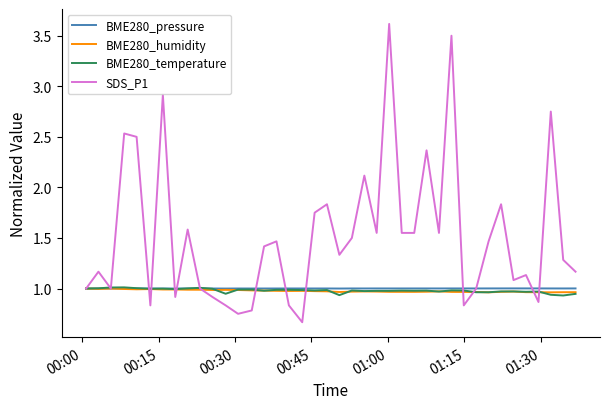

Which series has the widest spread of values?

SDS_P1